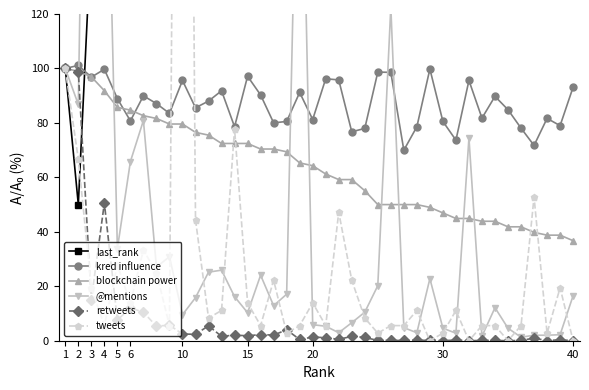

What is the maximum value for blockchain power?

100.0